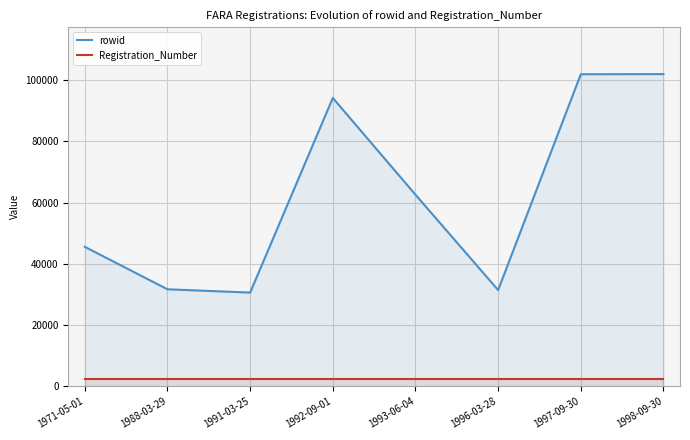

List the labels in order of rowid value, smallest first.

1991-03-25, 1996-03-28, 1988-03-29, 1971-05-01, 1993-06-04, 1992-09-01, 1997-09-30, 1998-09-30